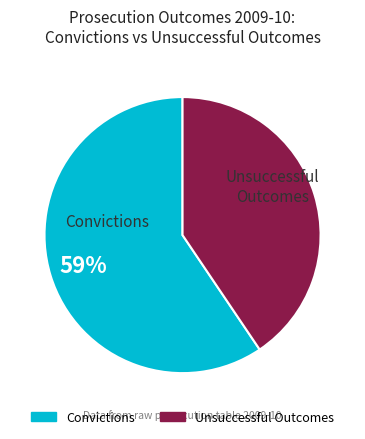

How many slices are in this pie chart?

2